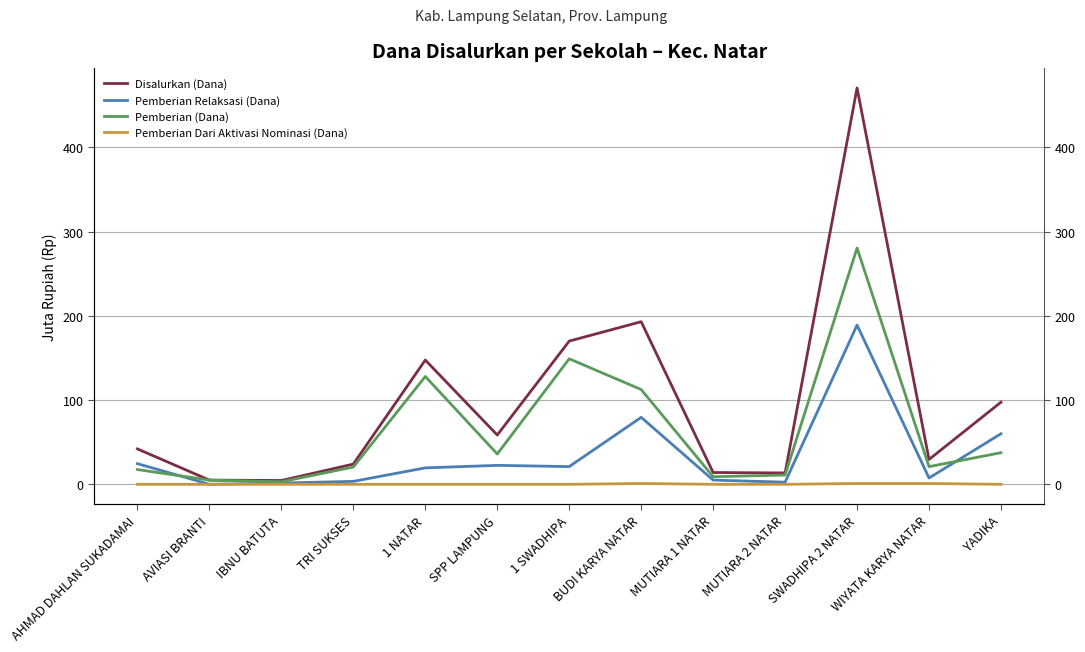

What position from the left is AHMAD DAHLAN SUKADAMAI?

1